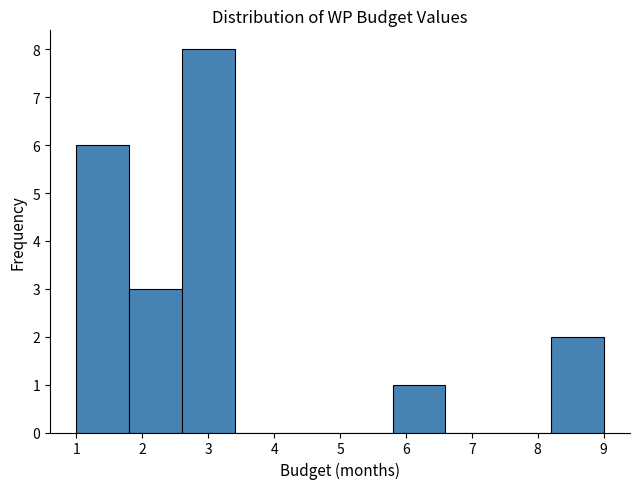

Reading left to right, transcribe this chart: for each bar, give the range it covers on the x-axis and its height. The values are not printed on the chart, so give them approximately, as read against the axis.

1.0 to 1.8: 6
1.8 to 2.6: 3
2.6 to 3.4: 8
3.4 to 4.2: 0
4.2 to 5.0: 0
5.0 to 5.8: 0
5.8 to 6.6: 1
6.6 to 7.4: 0
7.4 to 8.2: 0
8.2 to 9.0: 2